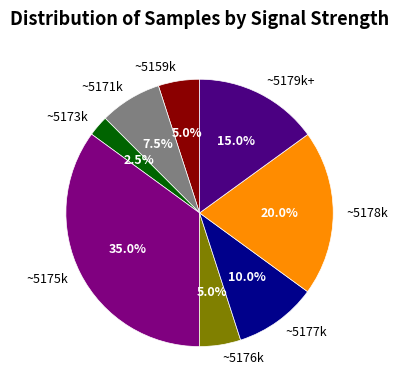

What is the smallest slice in the pie chart?

~5173k